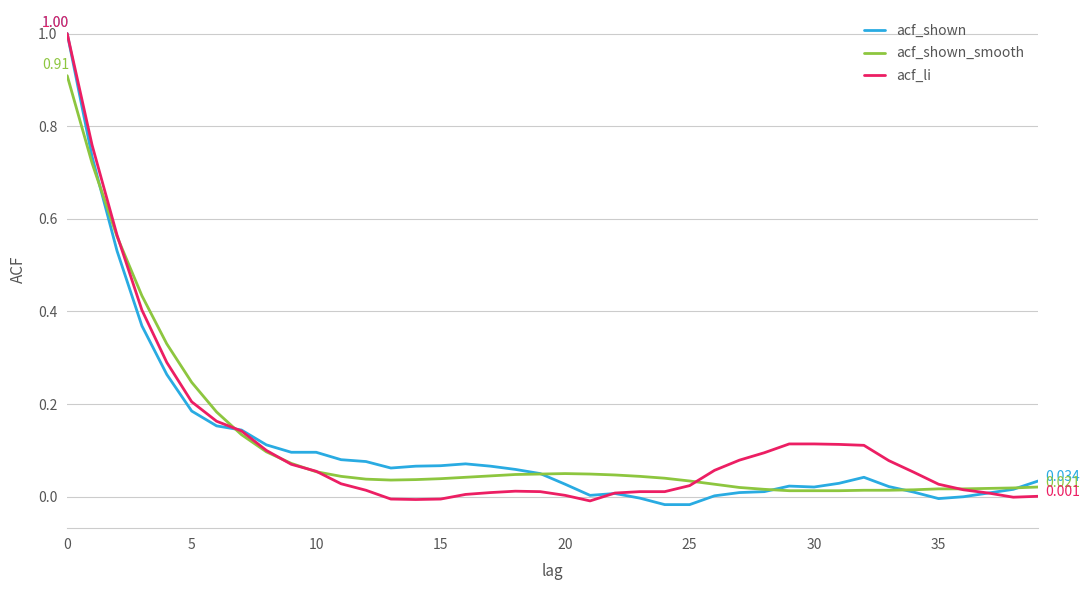

What is the maximum value for acf_shown_smooth?

0.9